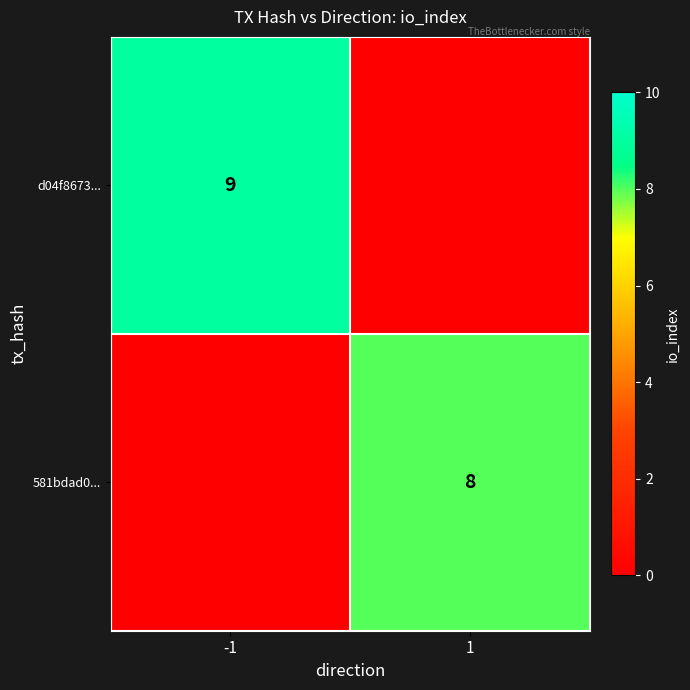

What is the maximum value shown in the chart?

9